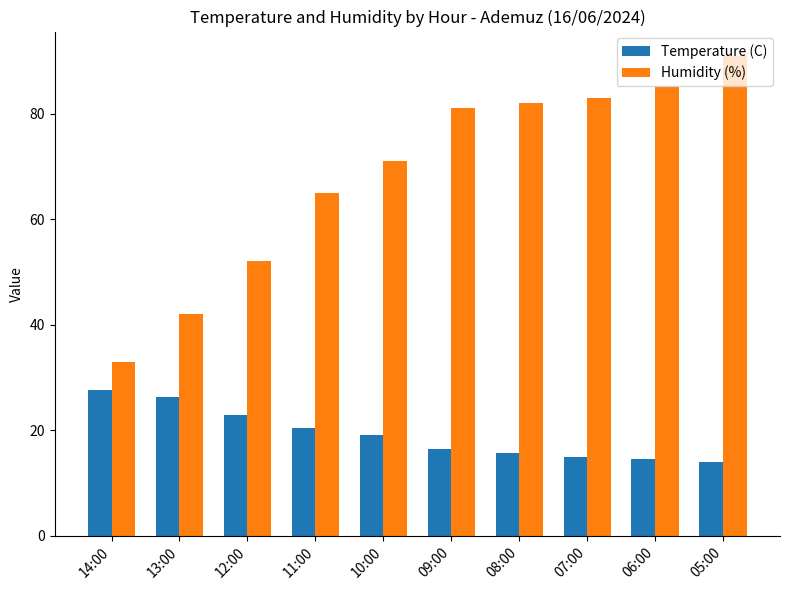

What is the difference between the maximum and second lowest values in the Humidity (%) series?

49.0